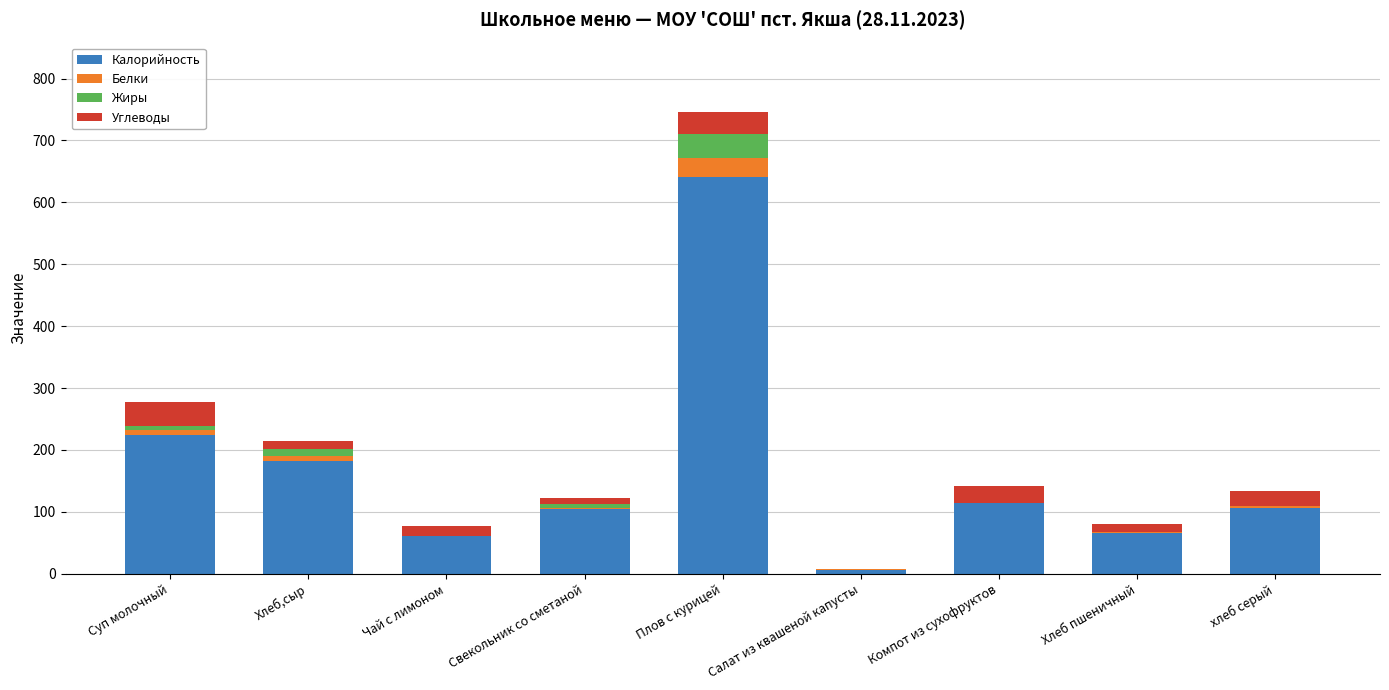

Where is Калорийность nearest to the value 323?

Суп молочный